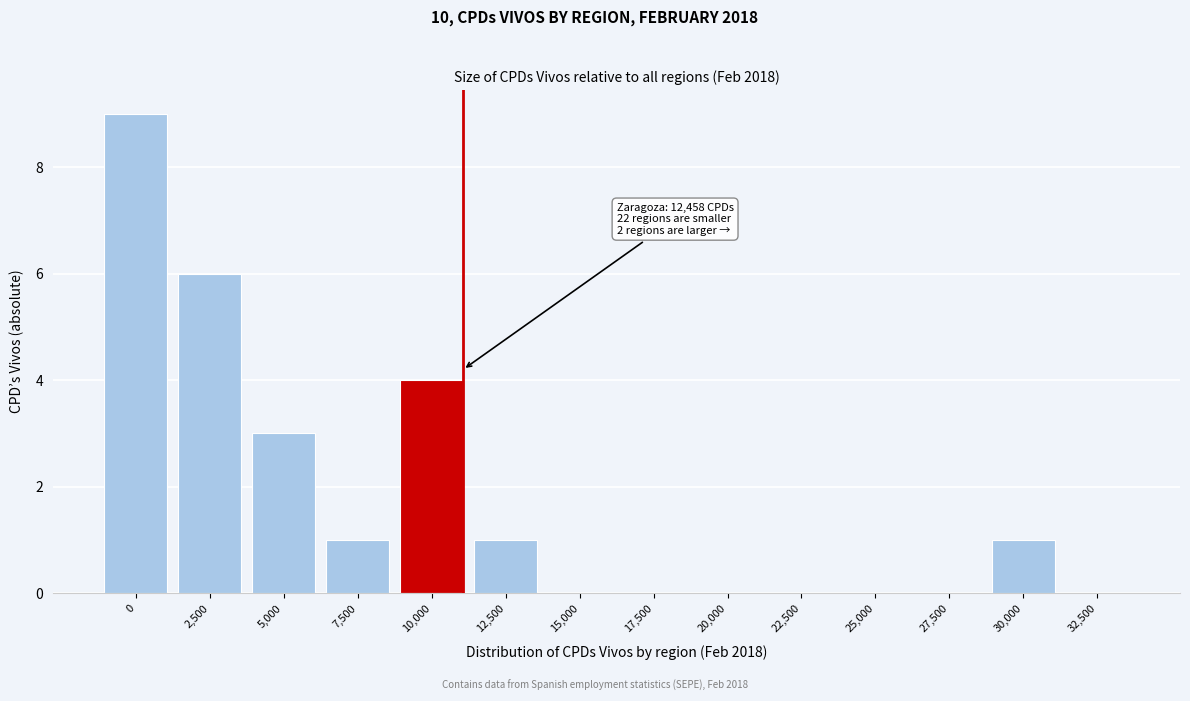

Reading right to left, what are all the values shown in this chart?

32,500=0	30,000=1	27,500=0	25,000=0	22,500=0	20,000=0	17,500=0	15,000=0	12,500=1	10,000=4	7,500=1	5,000=3	2,500=6	0=9